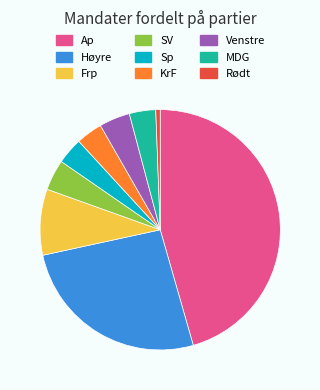

What is the ratio of the value at Ap to the value at Rødt?

77.0